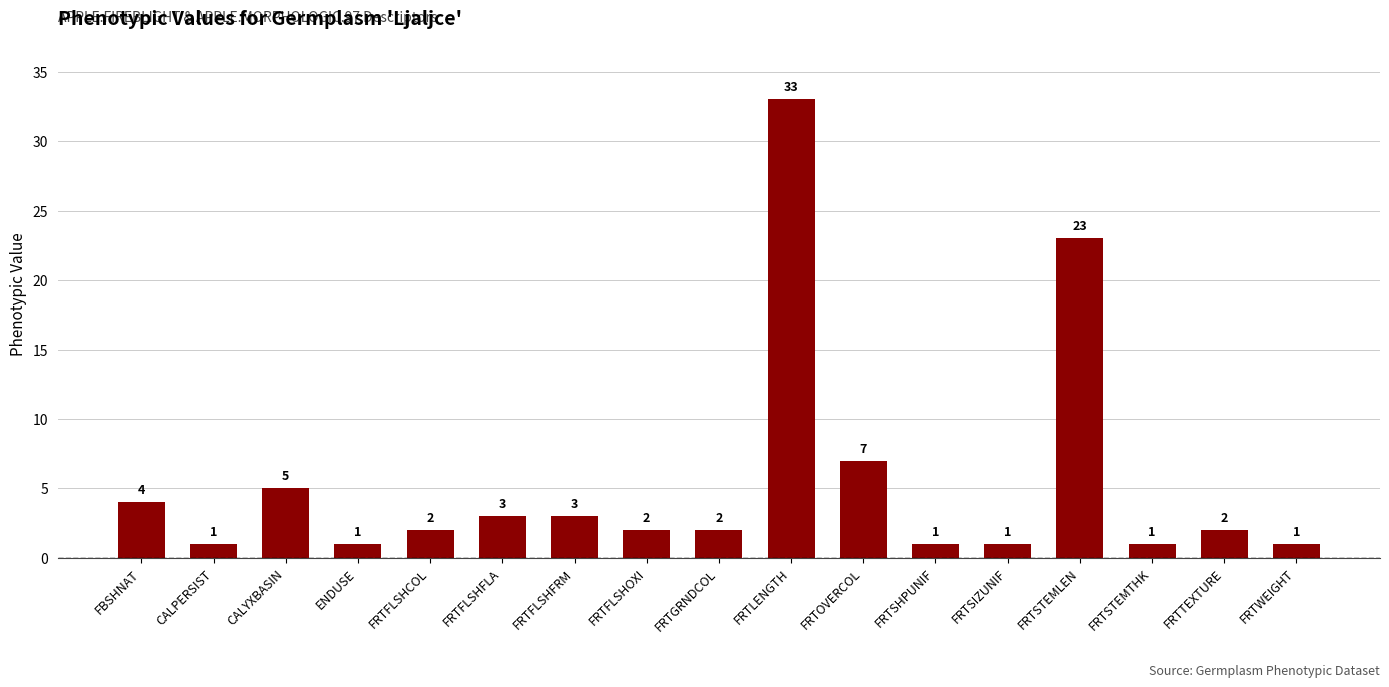

Reading right to left, what are all the values shown in this chart?

FRTWEIGHT=1	FRTTEXTURE=2	FRTSTEMTHK=1	FRTSTEMLEN=23	FRTSIZUNIF=1	FRTSHPUNIF=1	FRTOVERCOL=7	FRTLENGTH=33	FRTGRNDCOL=2	FRTFLSHOXI=2	FRTFLSHFRM=3	FRTFLSHFLA=3	FRTFLSHCOL=2	ENDUSE=1	CALYXBASIN=5	CALPERSIST=1	FBSHNAT=4